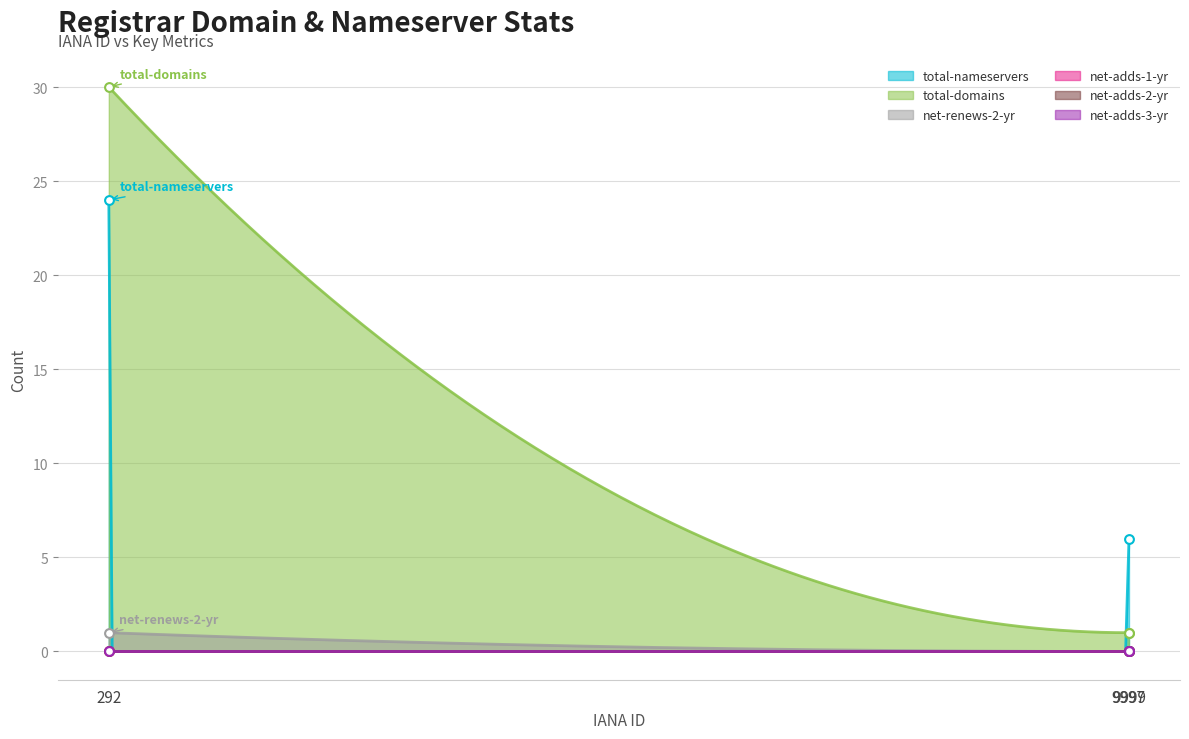

What is the maximum value for net-renews-2-yr?

1.0